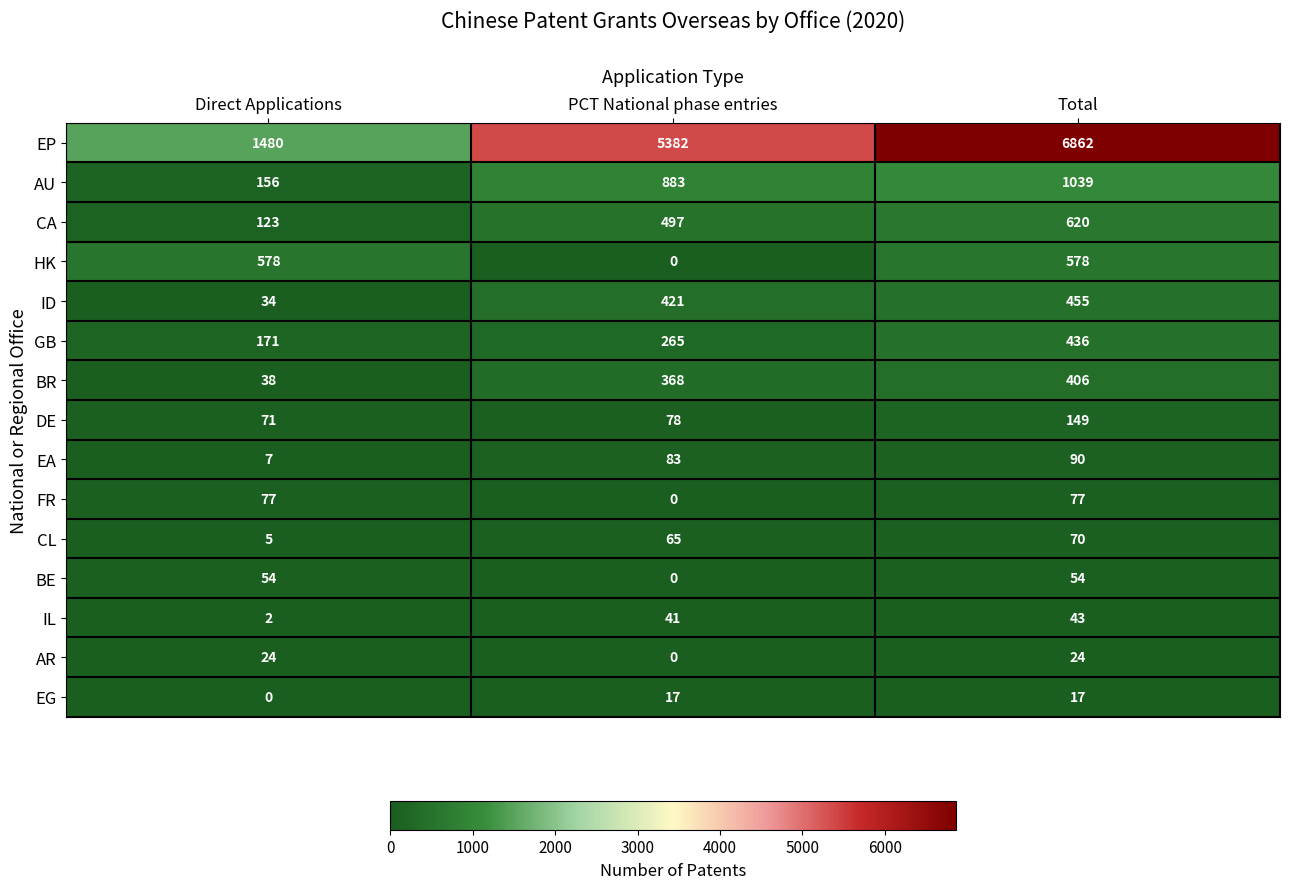

Which series has the largest total across all categories?

EP